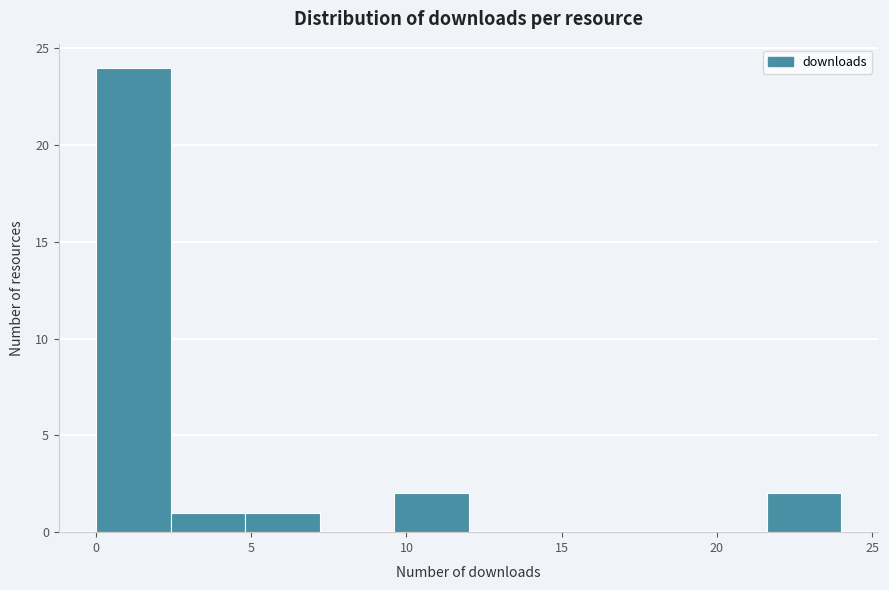

Reading left to right, transcribe this chart: for each bar, give the range it covers on the x-axis and its height. Neither the bar edges nor the heights are printed on the chart, so give them approximately, as read against the axes.

0.0 to 2.4: 24
2.4 to 4.8: 1
4.8 to 7.2: 1
7.2 to 9.6: 0
9.6 to 12.0: 2
12.0 to 14.4: 0
14.4 to 16.8: 0
16.8 to 19.2: 0
19.2 to 21.6: 0
21.6 to 24.0: 2